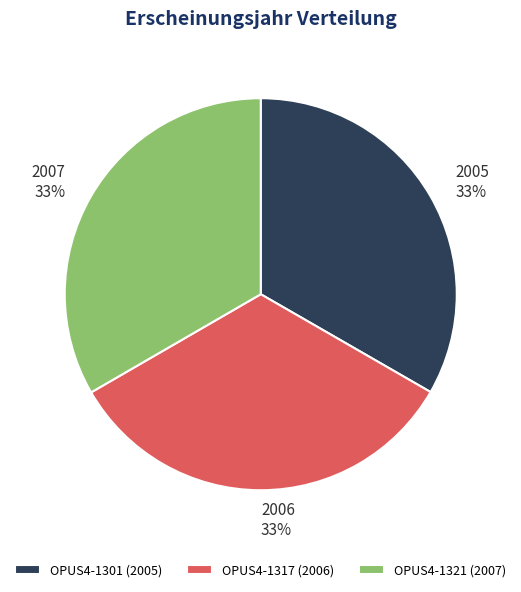

Does any single category account for the majority?

No